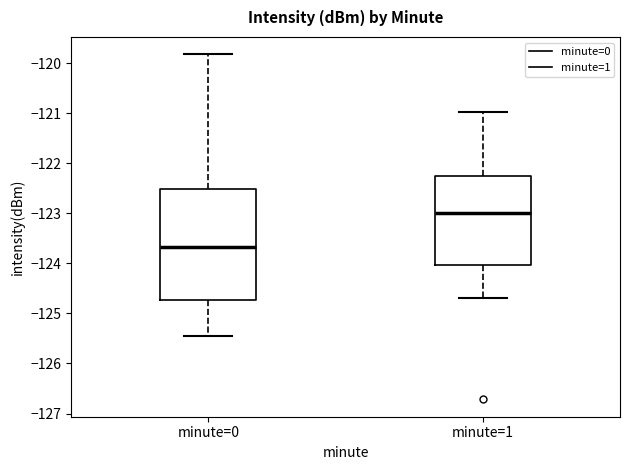

Reading left to right, transcribe this box plot: for each box, give where its median line is, the range the box spans, and where its two whiskers end, as read against the y-axis. The values are not printed on the chart, so give them approximately, as read against the axis.

minute=0: median -123.7, box -124.7 to -122.5, whiskers -125.5 to -119.8
minute=1: median -123.0, box -124.0 to -122.2, whiskers -124.7 to -121.0